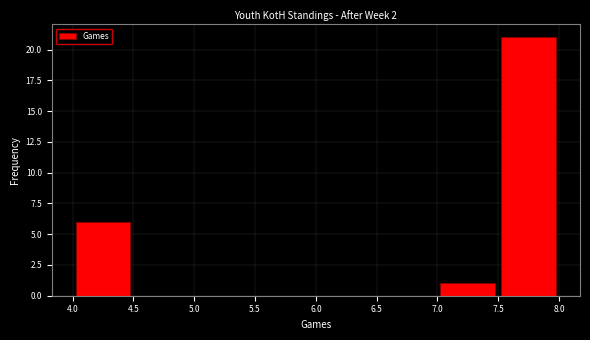

Reading left to right, transcribe this chart: for each bar, give the range it covers on the x-axis and its height. The values are not printed on the chart, so give them approximately, as read against the axis.

4.0 to 4.5: 6
4.5 to 5.0: 0
5.0 to 5.5: 0
5.5 to 6.0: 0
6.0 to 6.5: 0
6.5 to 7.0: 0
7.0 to 7.5: 1
7.5 to 8.0: 21